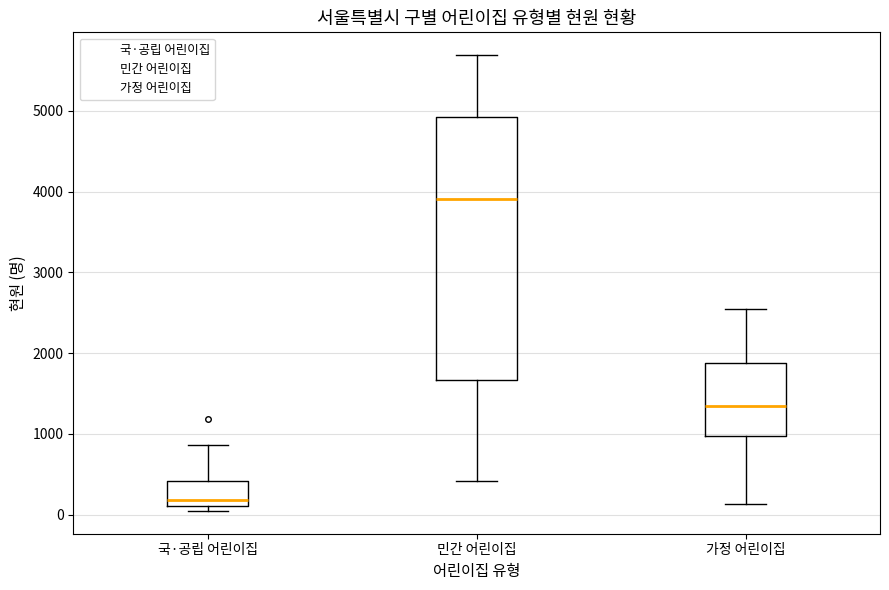

Reading left to right, read every box against the y-axis: the position of its median line, the range the box covers, and the ends of its whiskers. The values are not printed on the chart, so give them approximately, as read against the axis.

국·공립 어린이집: median 200, box 100 to 400, whiskers 0 to 900
민간 어린이집: median 3900, box 1700 to 4900, whiskers 400 to 5700
가정 어린이집: median 1300, box 1000 to 1900, whiskers 100 to 2500